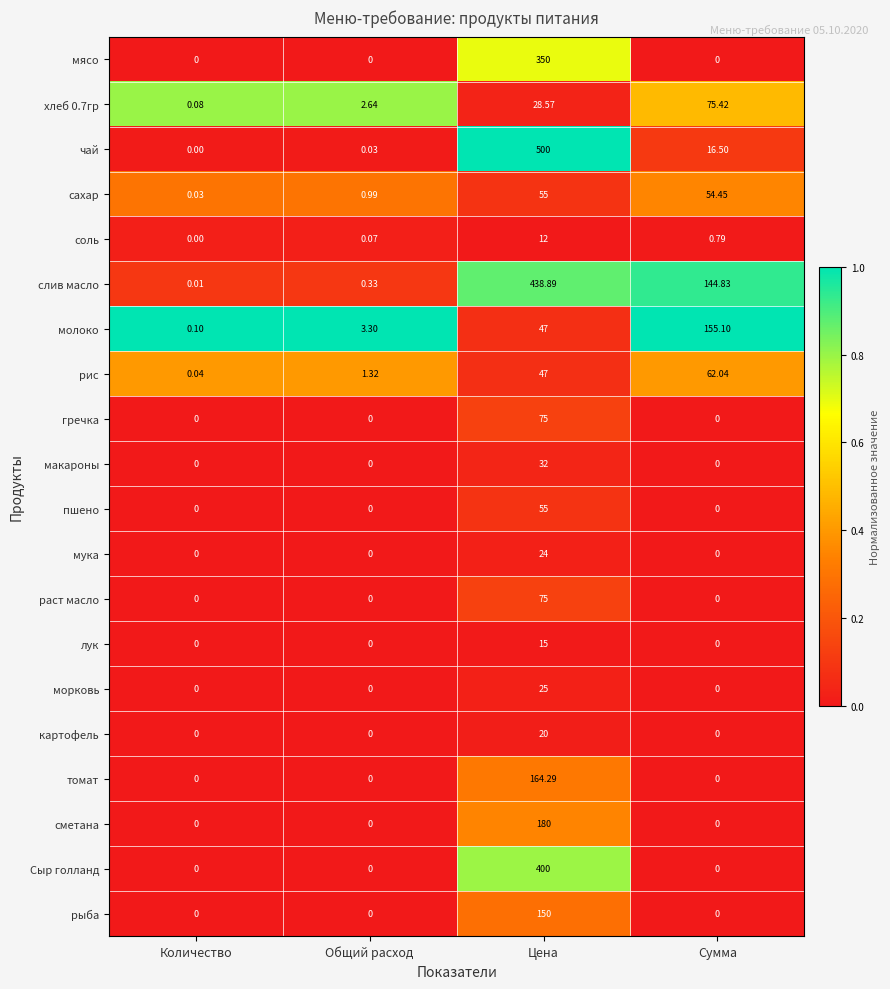

How many series are shown in this chart?

20